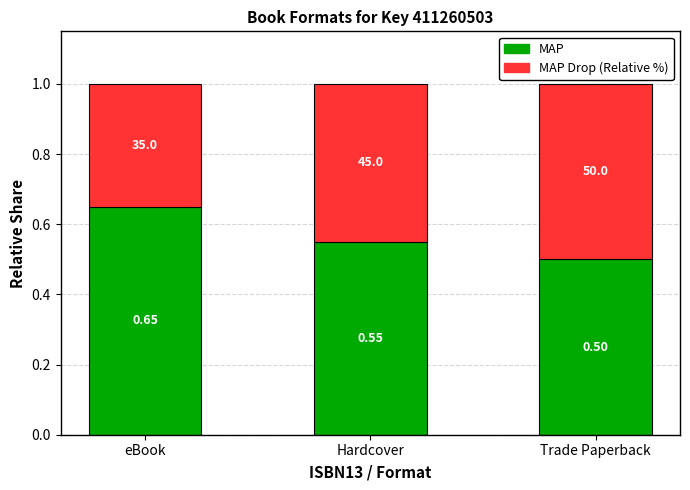

What are all the series names shown in the legend?

MAP, MAP Drop (Relative %)